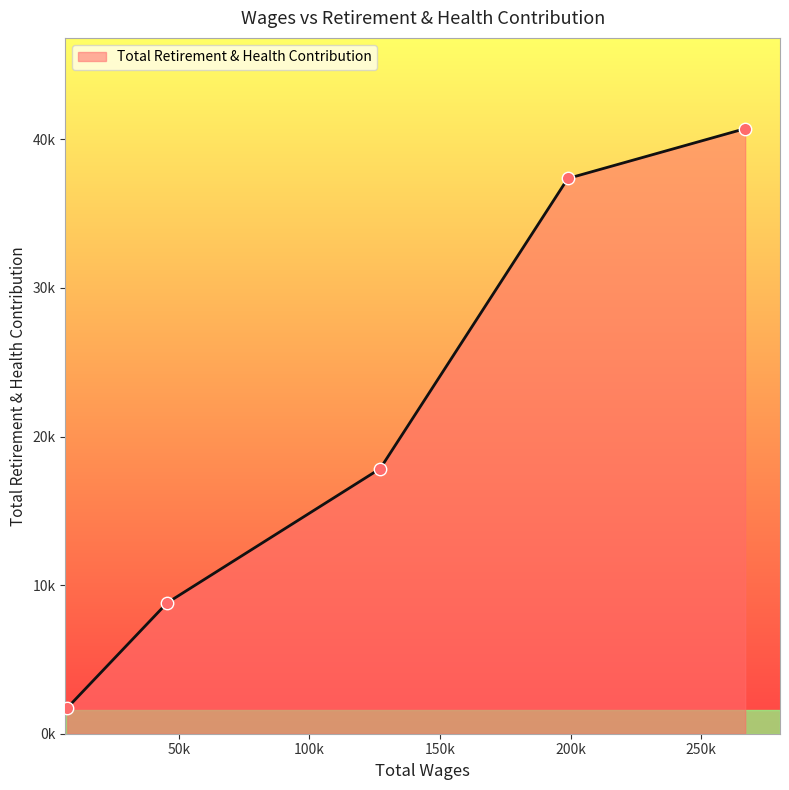

Does the chart have visible grid lines?

No